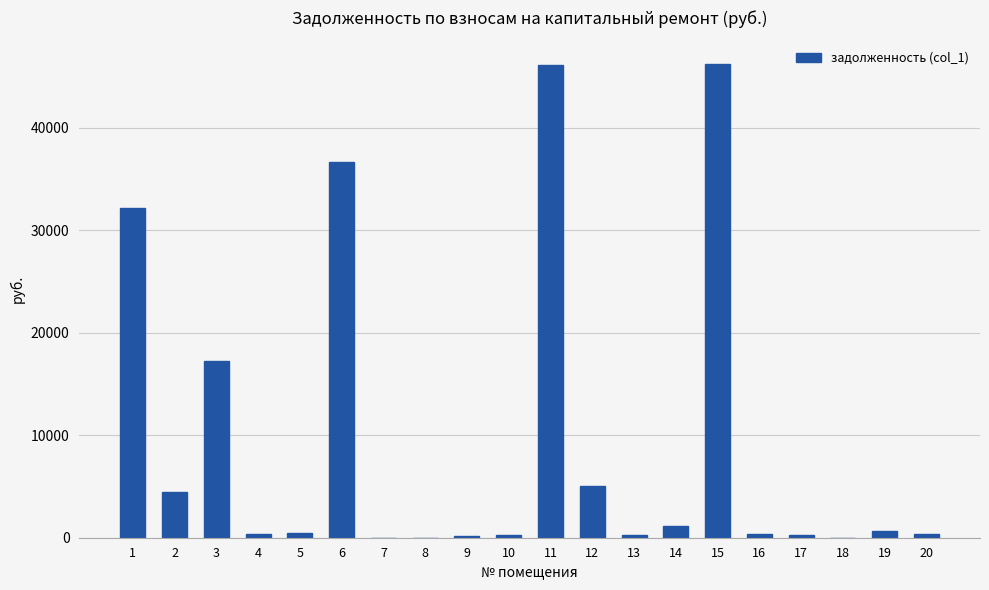

At which label is the value closest to 23104?

3